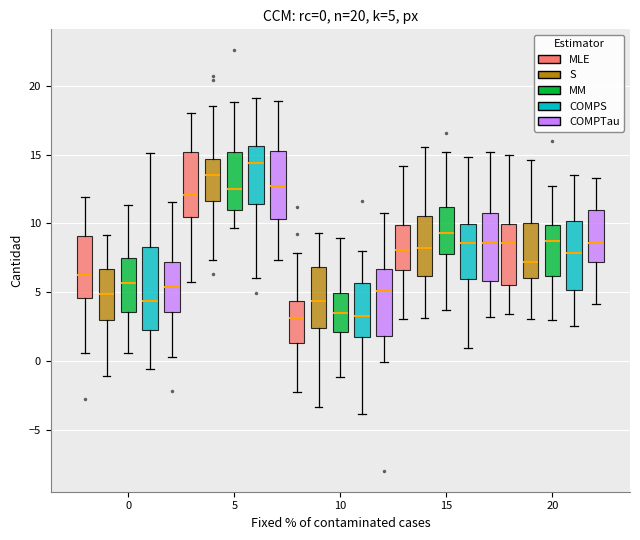

Which box is the tallest, from its lower edge to its upper edge?

0 (COMPS)